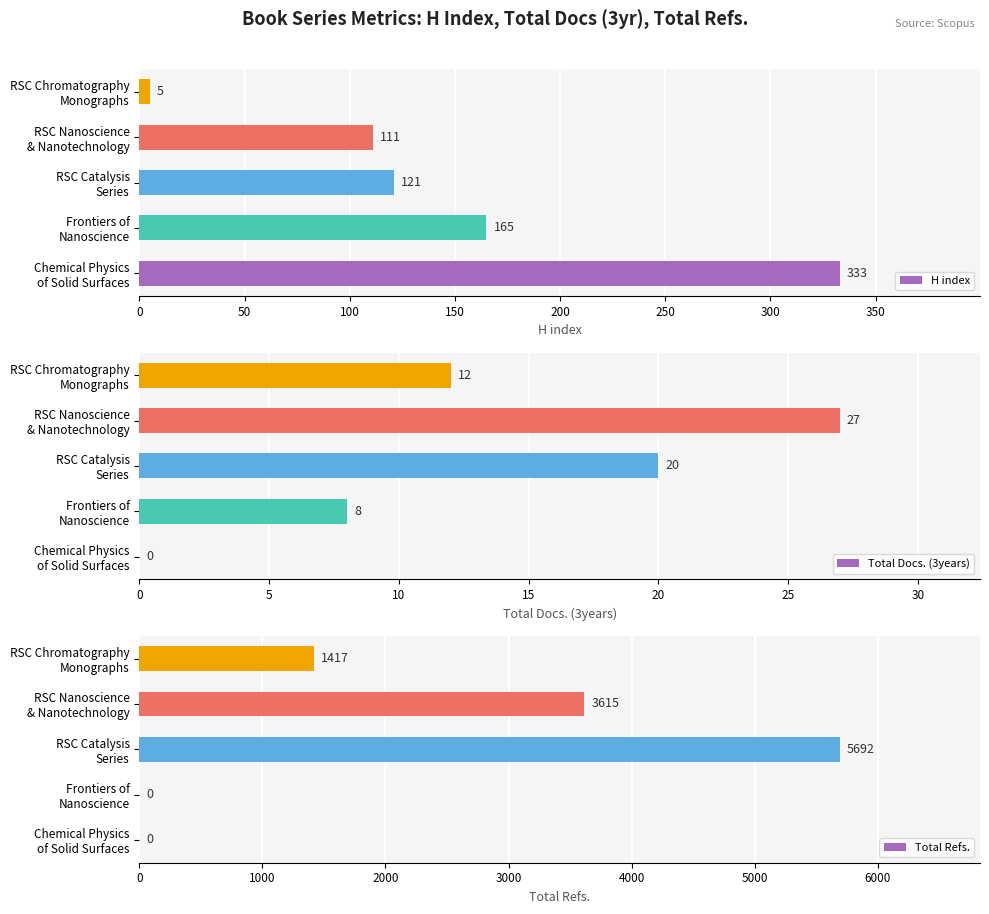

What is the difference between the maximum and minimum values in the Total Refs. series?

5692